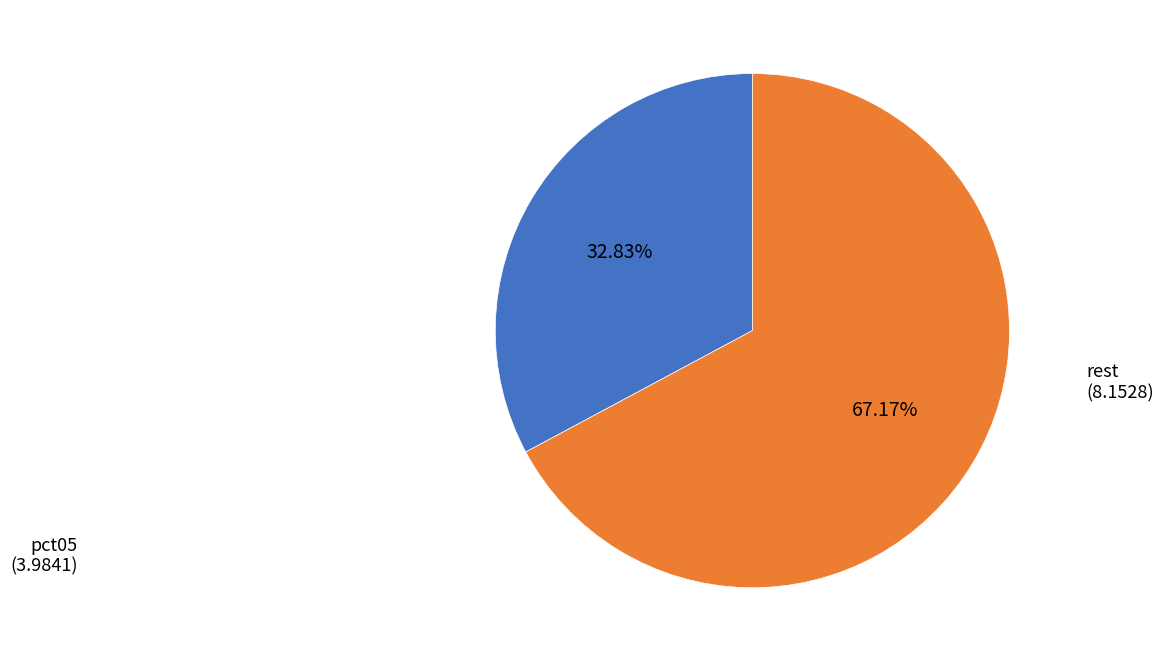

To the nearest percent, what is the difference between the largest and smallest slice percentages?

34%